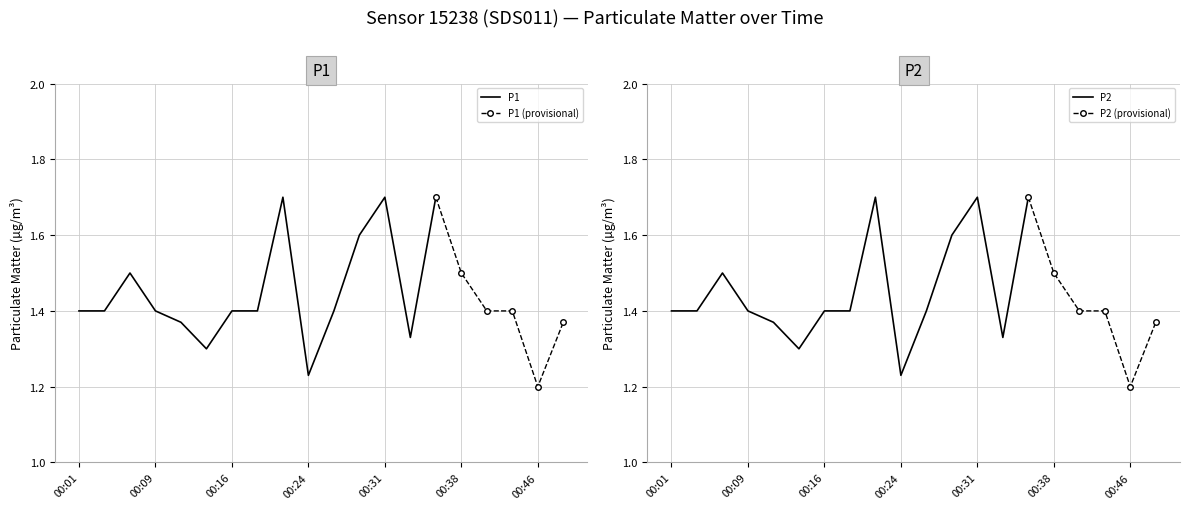

List the labels in order of P2 value, largest first.

00:21, 00:31, 00:36, 00:28, 00:06, 00:38, 00:01, 00:04, 00:09, 00:16, 00:19, 00:26, 00:41, 00:43, 00:11, 00:48, 00:33, 00:14, 00:24, 00:46